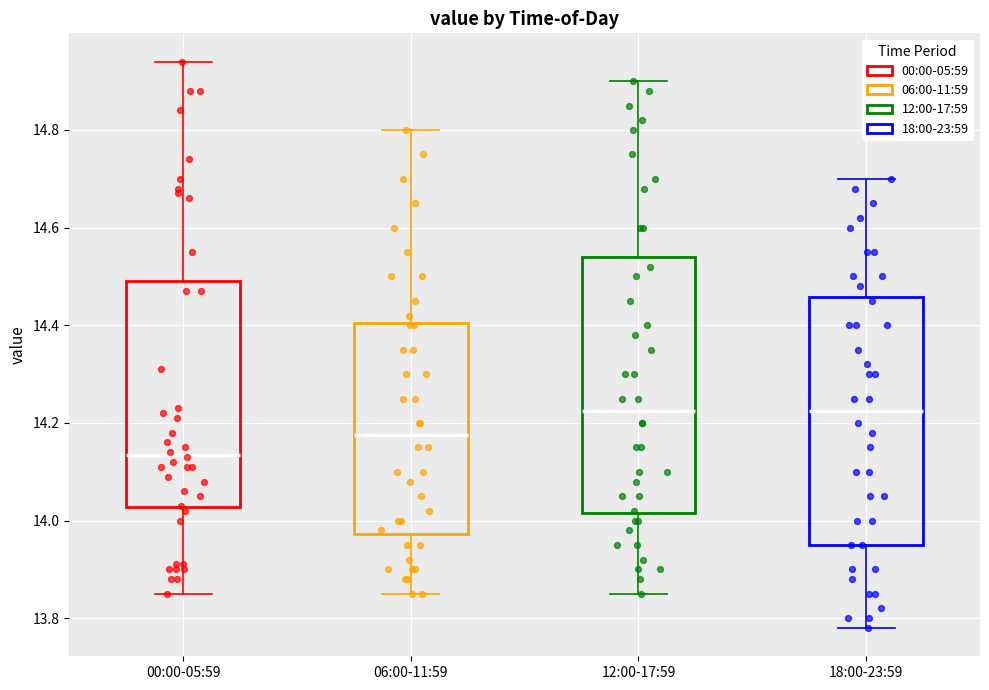

Reading left to right, read every box against the y-axis: the position of its median line, the range the box covers, and the ends of its whiskers. The values are not printed on the chart, so give them approximately, as read against the axis.

00:00-05:59: median 14.14, box 14.02 to 14.50, whiskers 13.86 to 14.94
06:00-11:59: median 14.18, box 13.98 to 14.40, whiskers 13.86 to 14.80
12:00-17:59: median 14.22, box 14.02 to 14.54, whiskers 13.86 to 14.90
18:00-23:59: median 14.22, box 13.96 to 14.46, whiskers 13.78 to 14.70